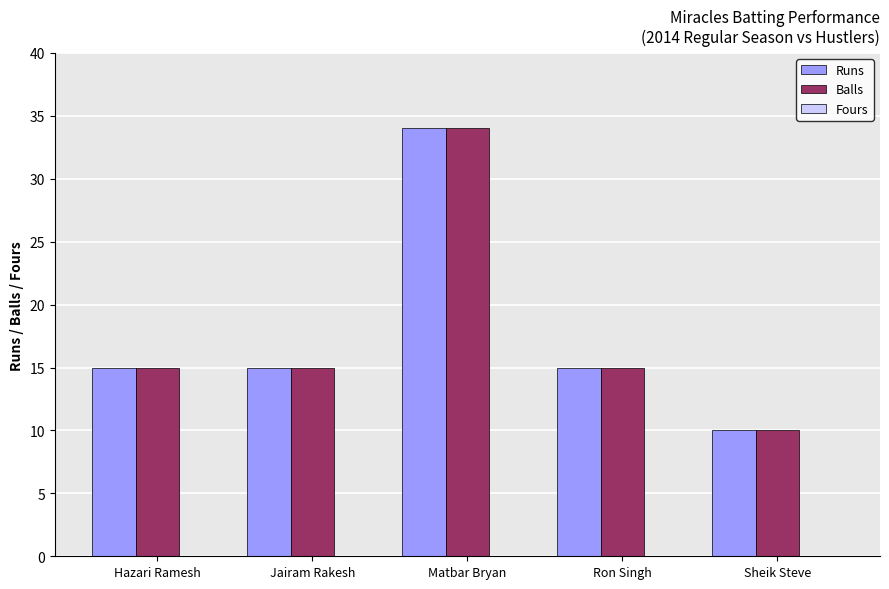

What is the maximum value for Runs?

34